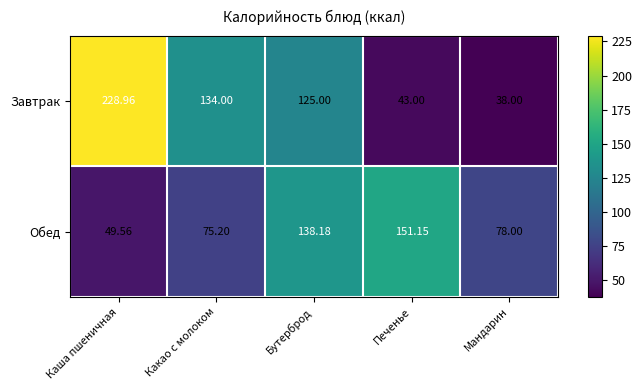

Where does the Обед series first go above 78?

Бутерброд